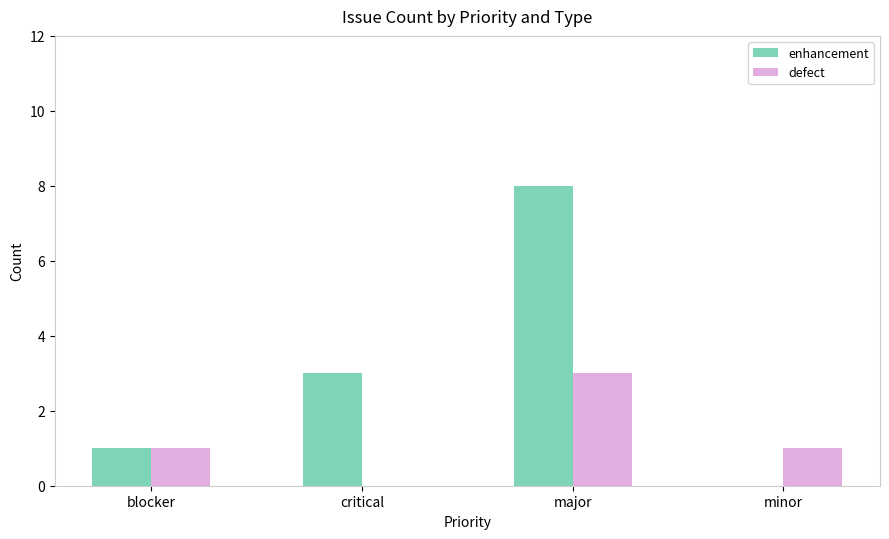

Reading right to left, list all the values displayed in this chart.

enhancement: 0	8	3	1
defect: 1	3	0	1